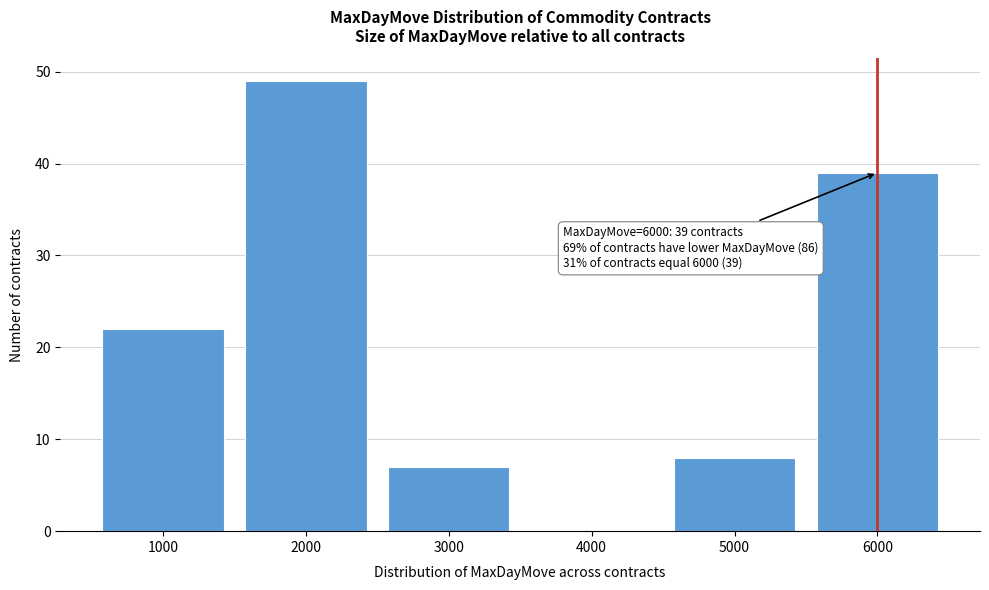

Reading left to right, extract all data points from this chart.

1000=22	2000=49	3000=7	4000=0	5000=8	6000=39